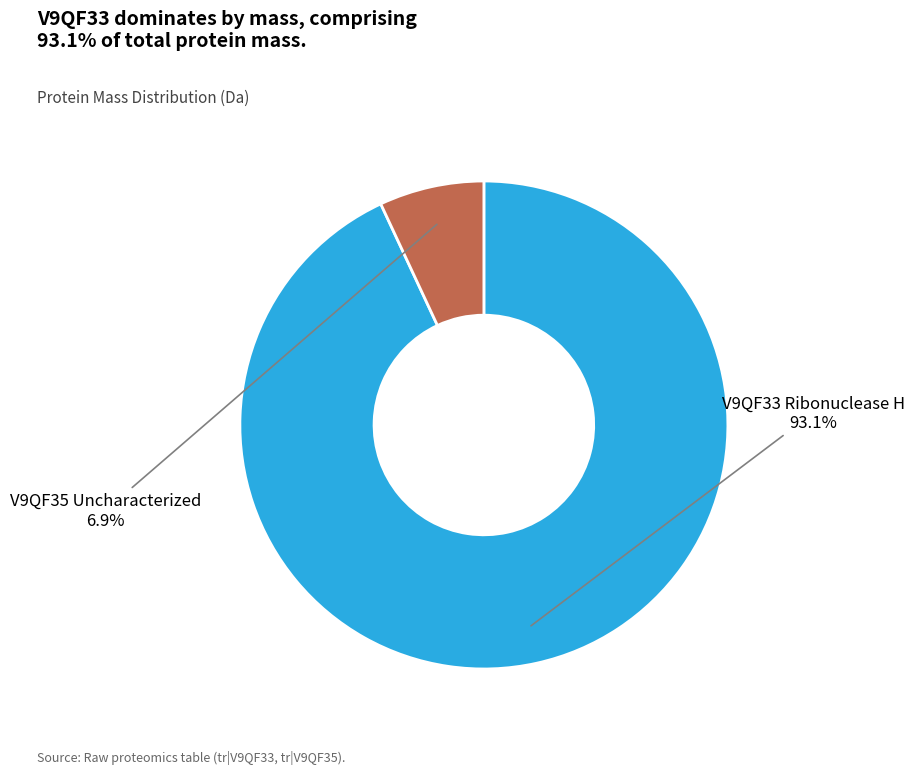

Which has a higher value, V9QF35 Uncharacterized or V9QF33 Ribonuclease H?

V9QF33 Ribonuclease H